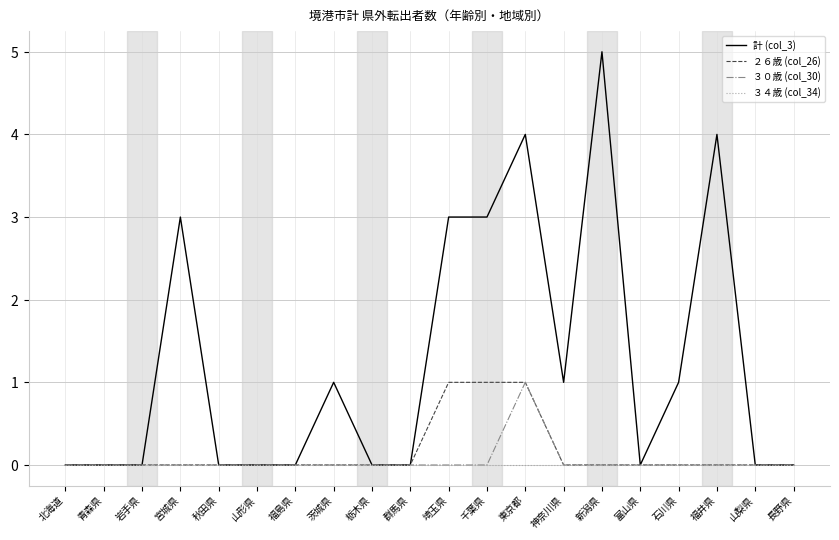

What is the value of the 計 (col_3) point at the 4th from the left?

3